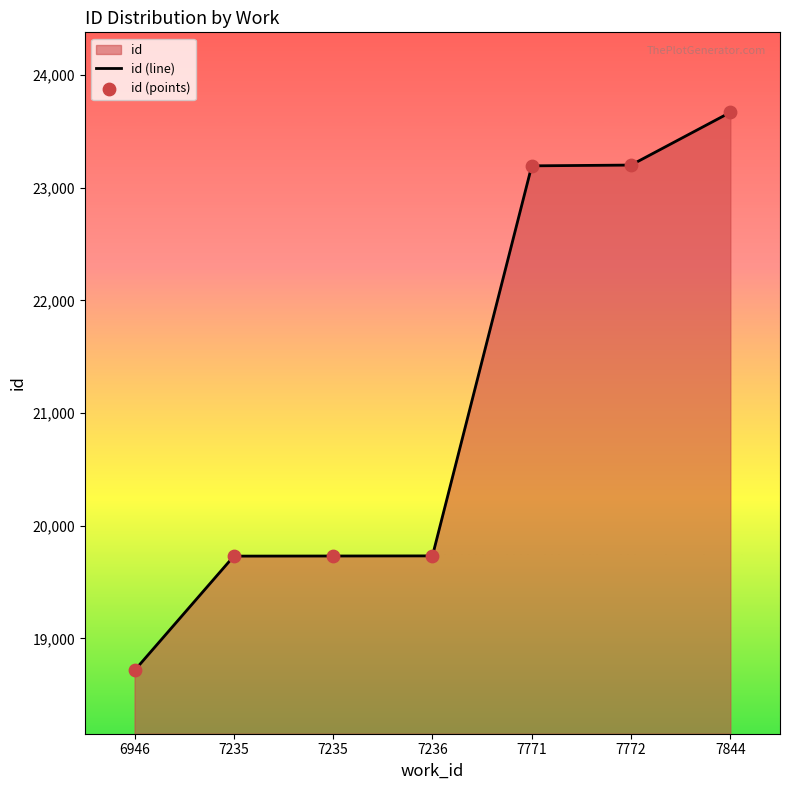

Which series reaches the minimum Y coordinate?

id (line)